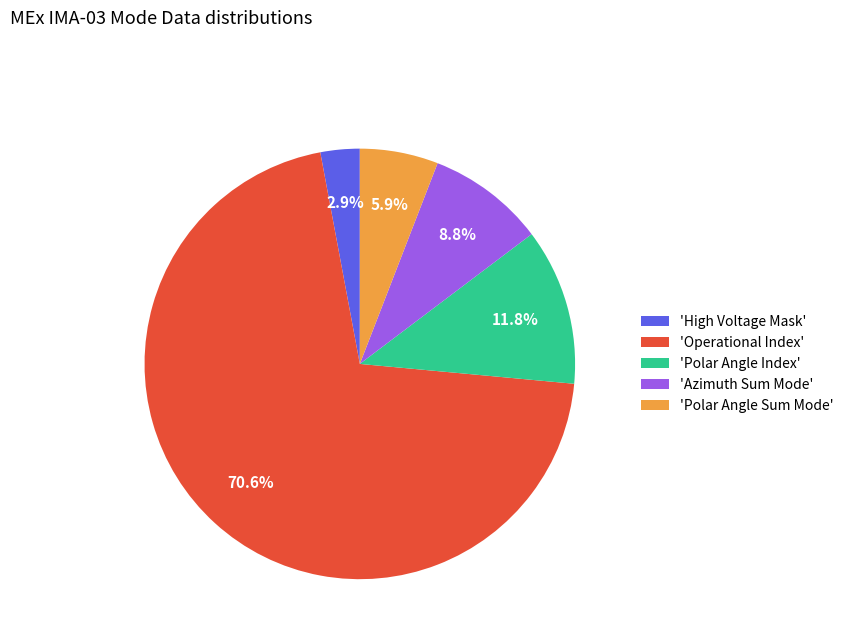

To the nearest percent, what is the average slice percentage?

20%